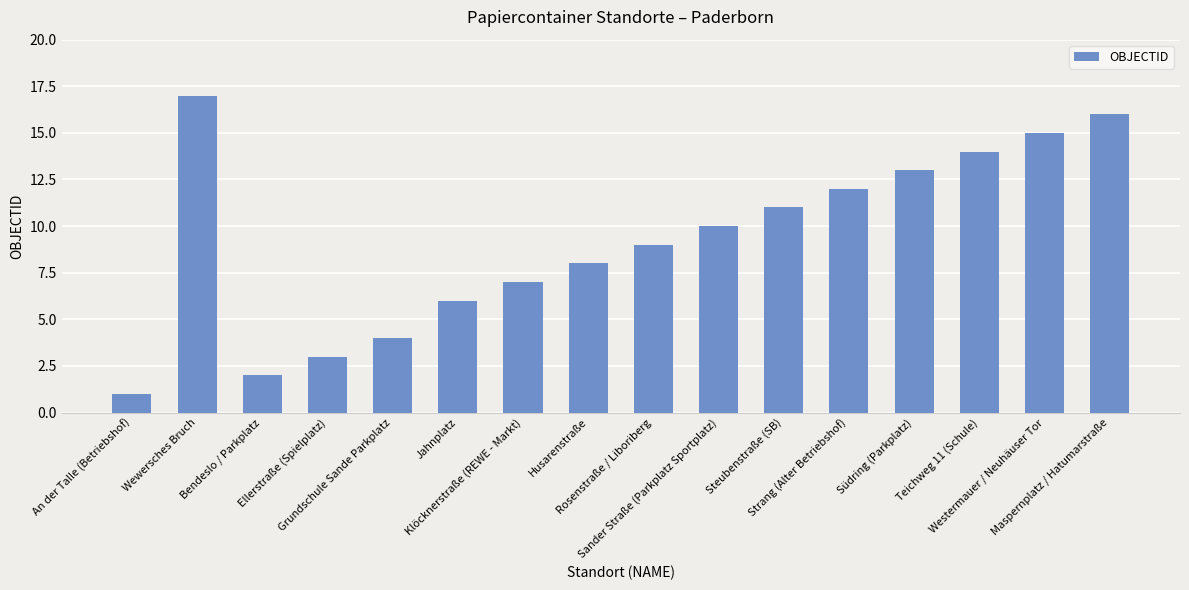

What is the greatest value displayed?

17